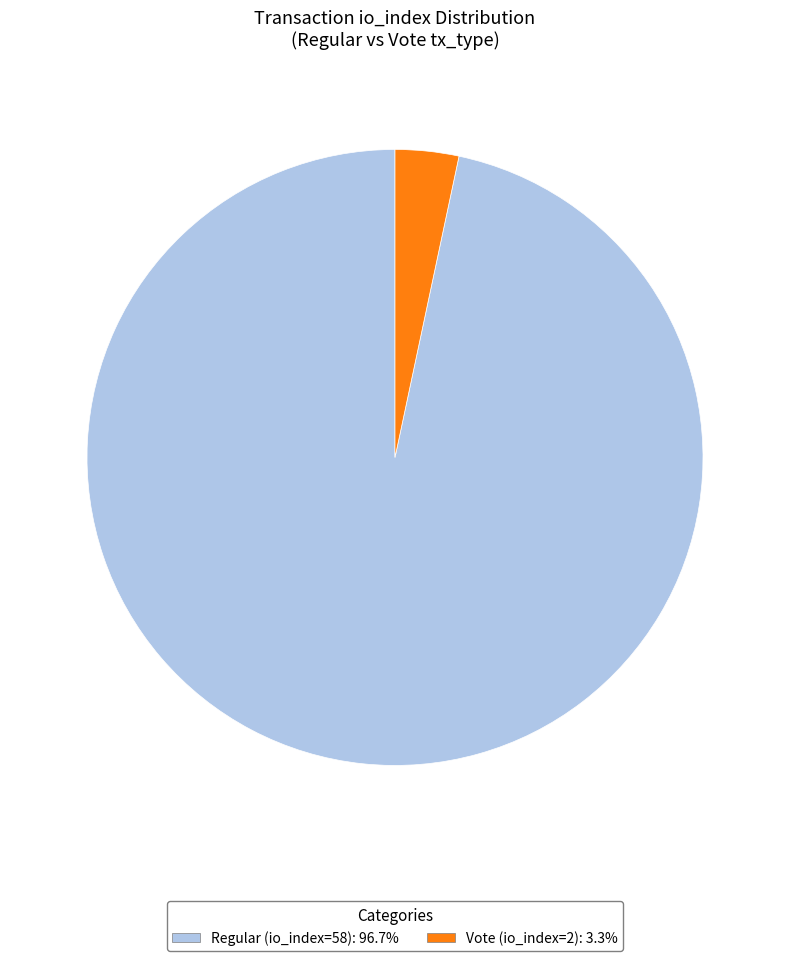

Which has a higher value, Vote (io_index=2) or Regular (io_index=58)?

Regular (io_index=58)